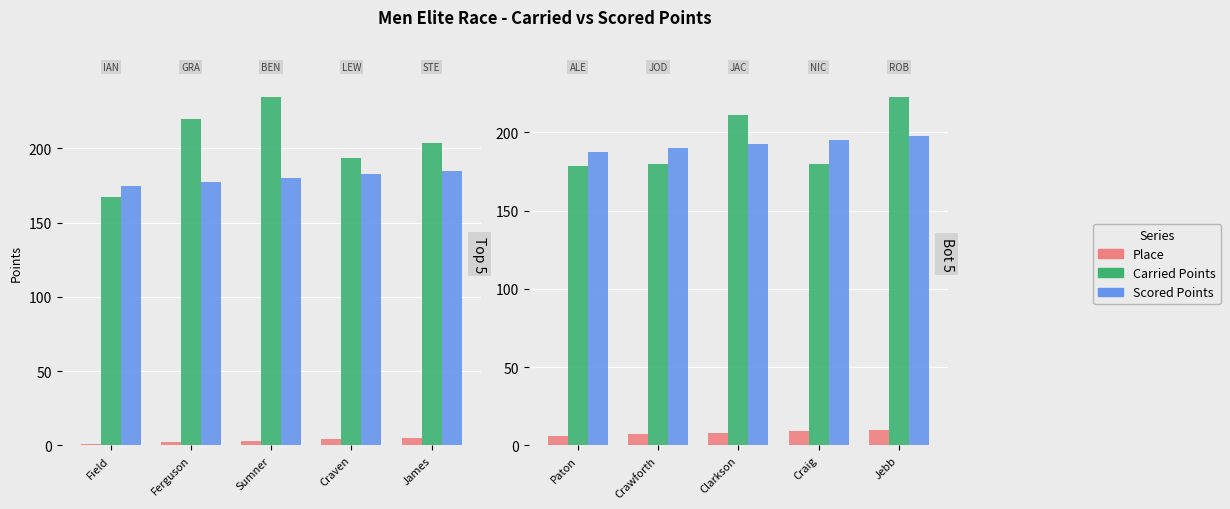

Are the bars grouped side by side (vs. stacked)?

Yes